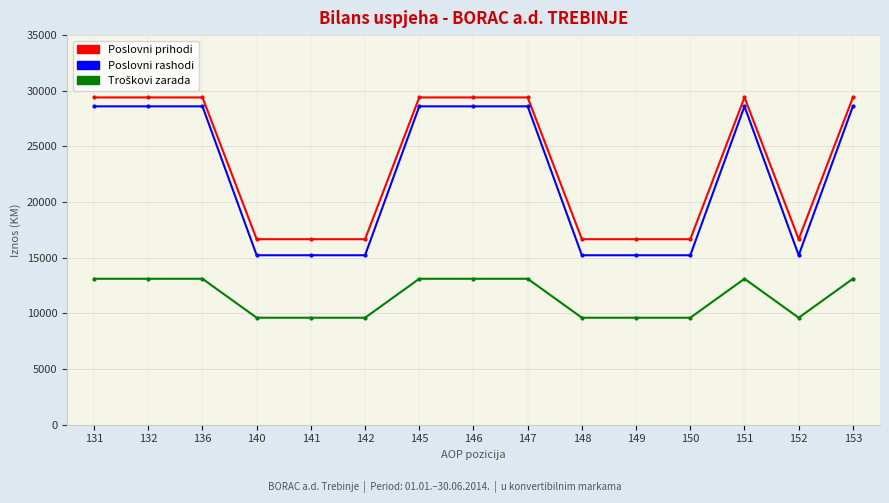

Which series has the largest total across all categories?

Poslovni prihodi